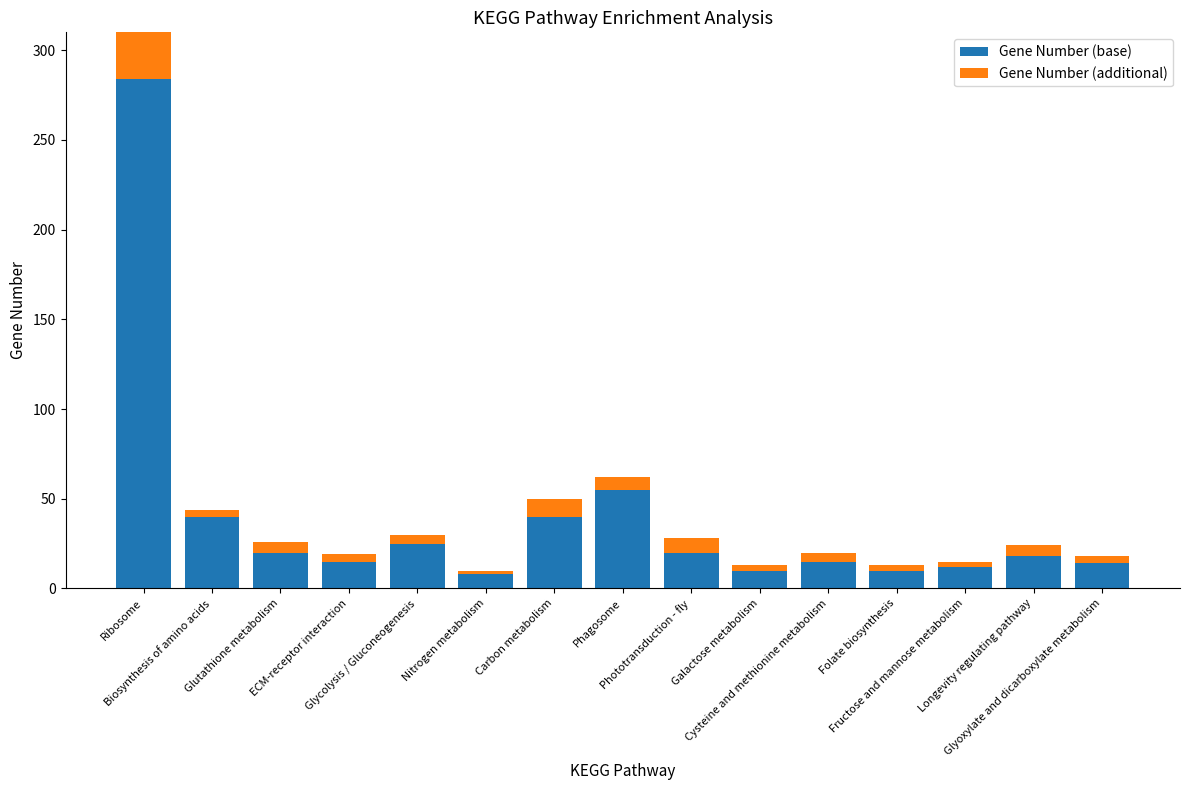

At Glutathione metabolism, list the series in order from smallest to largest.

Gene Number (additional), Gene Number (base)